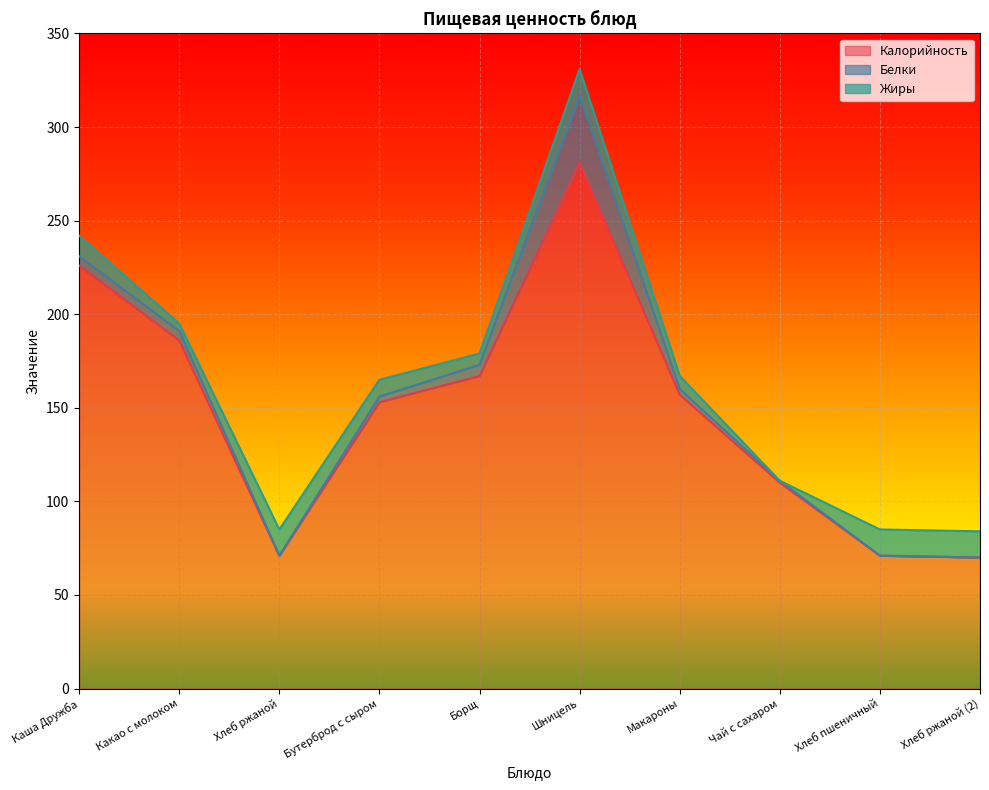

Rank the categories by Жиры value from lowest to highest.

Чай с сахаром, Какао с молоком, Борщ, Макароны, Бутерброд с сыром, Каша Дружба, Хлеб ржаной, Шницель, Хлеб пшеничный, Хлеб ржаной (2)